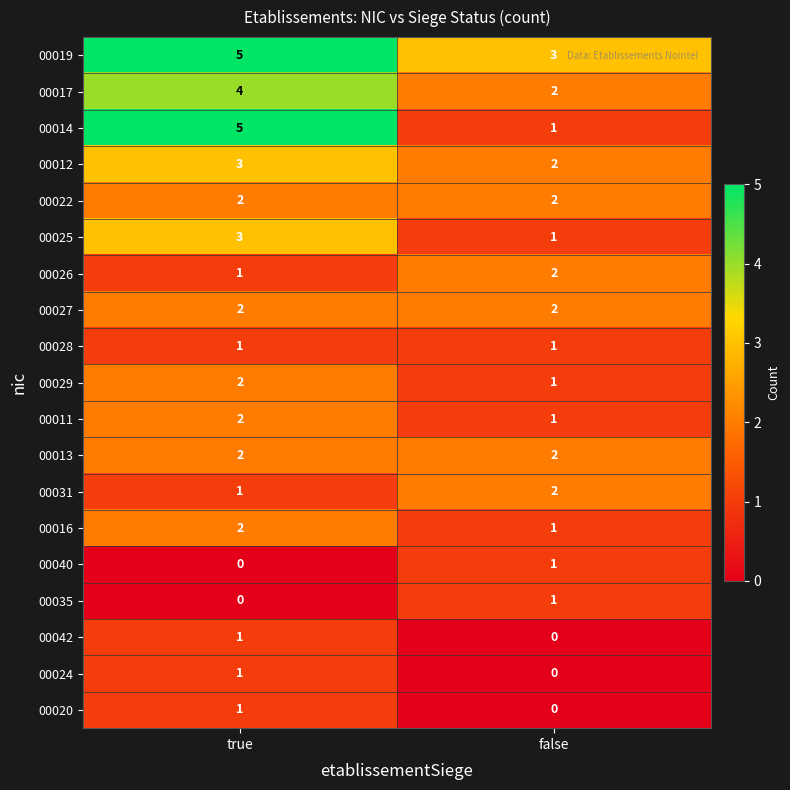

List the labels in order of 00011 value, largest first.

true, false